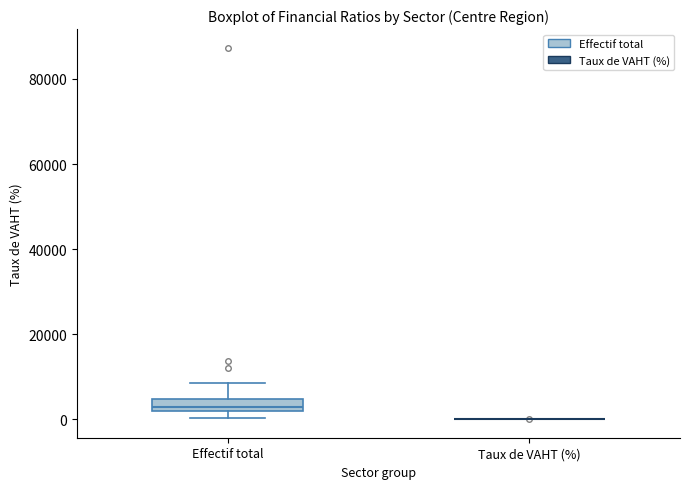

Where does the upper whisker of the box for Effectif total end on the y-axis? The values are not printed on the chart, so give them approximately, as read against the axis.

8000